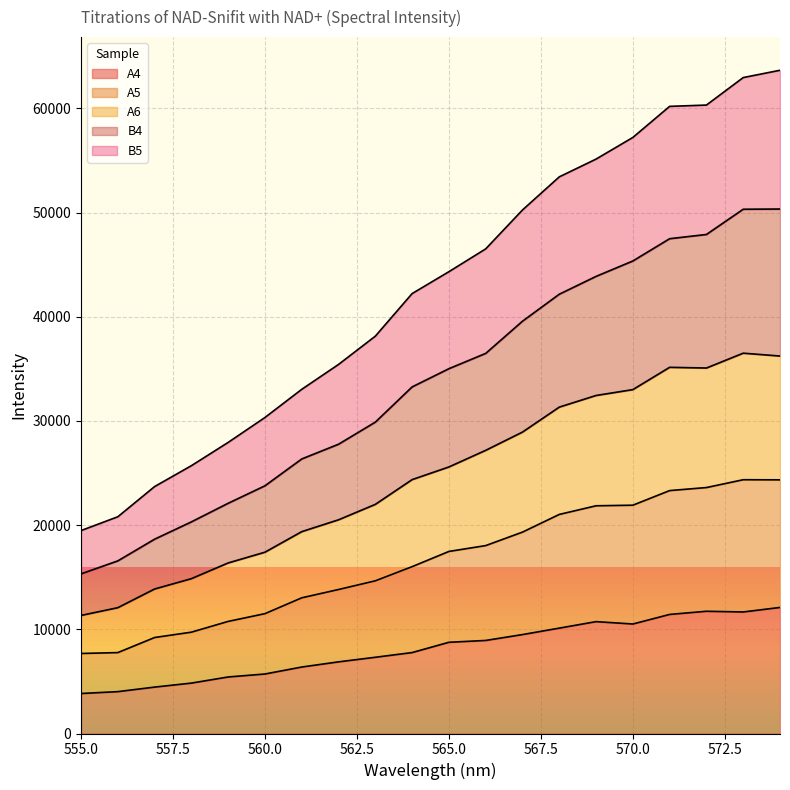

Reading right to left, extract all data points from this chart.

A4: 12101	11667	11734	11430	10511	10739	10116	9497	8933	8757	7770	7318	6878	6381	5712	5427	4839	4455	4019	3840
A5: 24350	24361	23610	23319	21916	21860	21030	19333	18039	17477	16017	14657	13823	13025	11506	10761	9728	9214	7767	7682
A6: 36234	36508	35083	35151	33011	32448	31331	28935	27183	25587	24372	21996	20515	19378	17406	16373	14864	13871	12078	11335
B4: 50346	50326	47903	47498	45359	43880	42169	39579	36488	35020	33271	29891	27769	26356	23780	22102	20316	18654	16571	15323
B5: 63665	62965	60325	60201	57217	55140	53433	50254	46520	44331	42230	38142	35429	33039	30336	27944	25710	23705	20805	19480